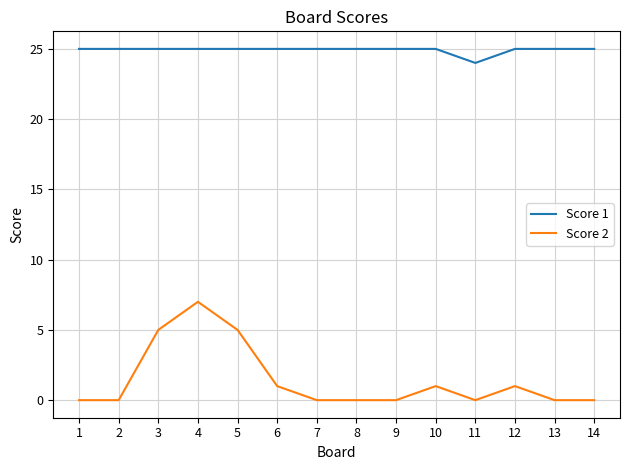

What is the sum of the Score 1 values at 13 and 10?

50